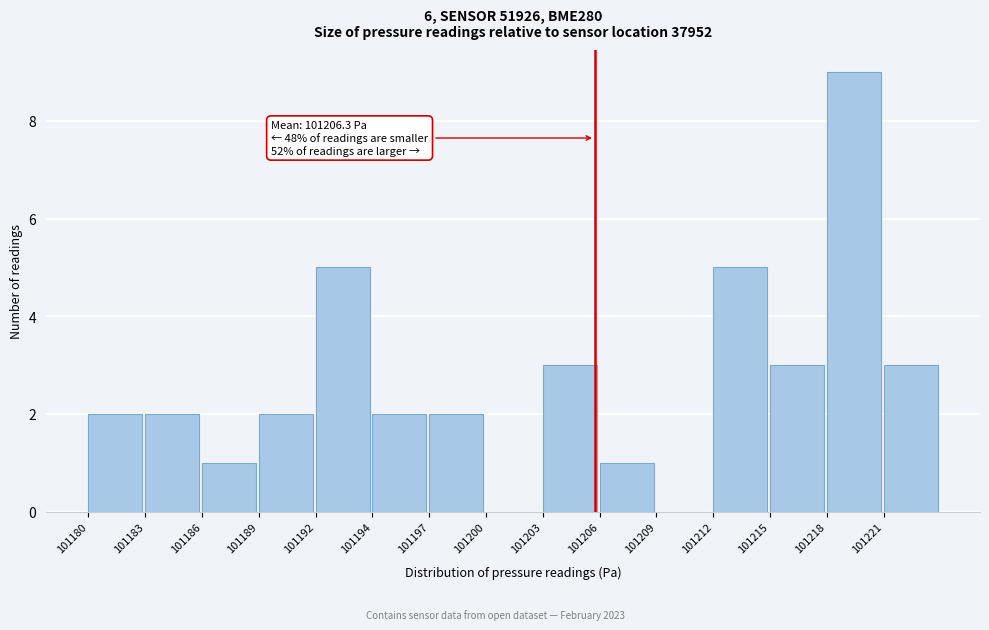

Reading right to left, extract all data points from this chart.

101221=3	101218=9	101215=3	101212=5	101209=0	101206=1	101203=3	101200=0	101197=2	101194=2	101192=5	101189=2	101186=1	101183=2	101180=2